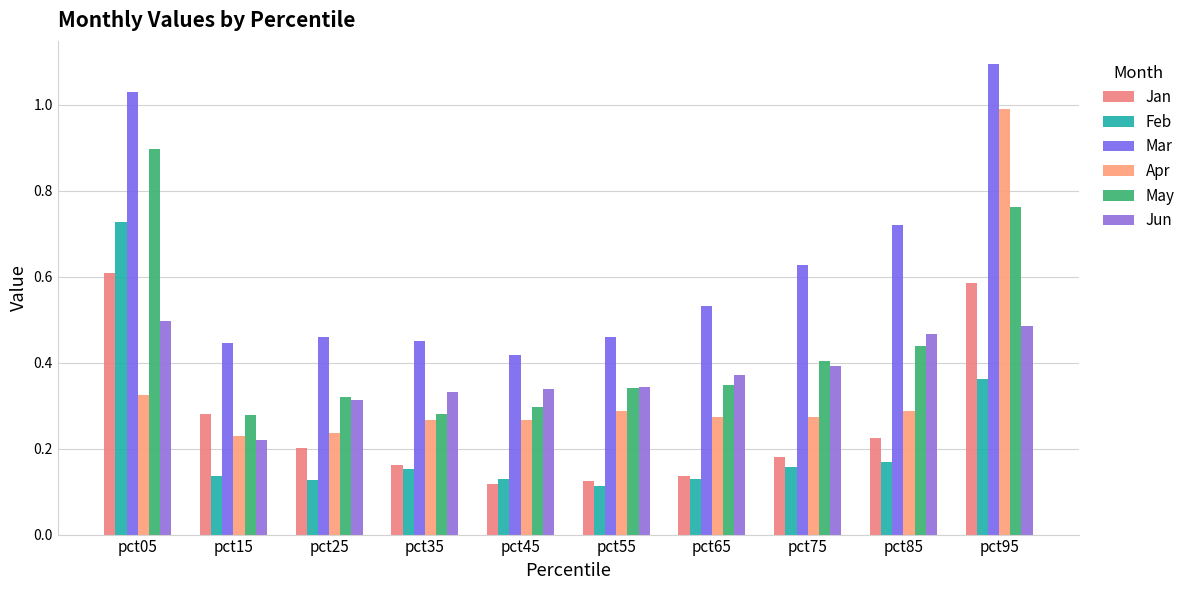

How many Feb values are between 0 and 1?

10